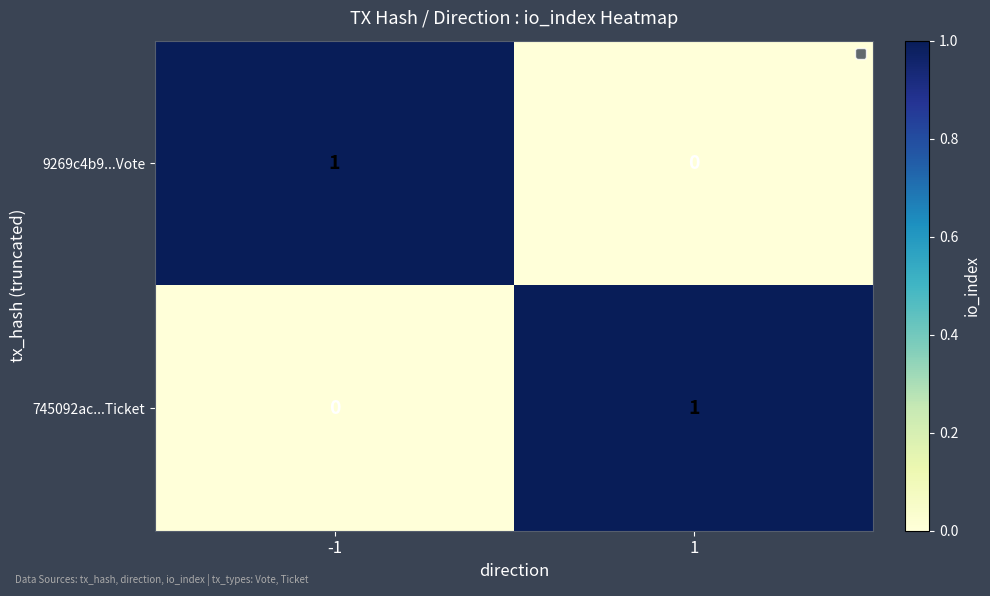

What is the spread (max minus min) of values at 1?

1